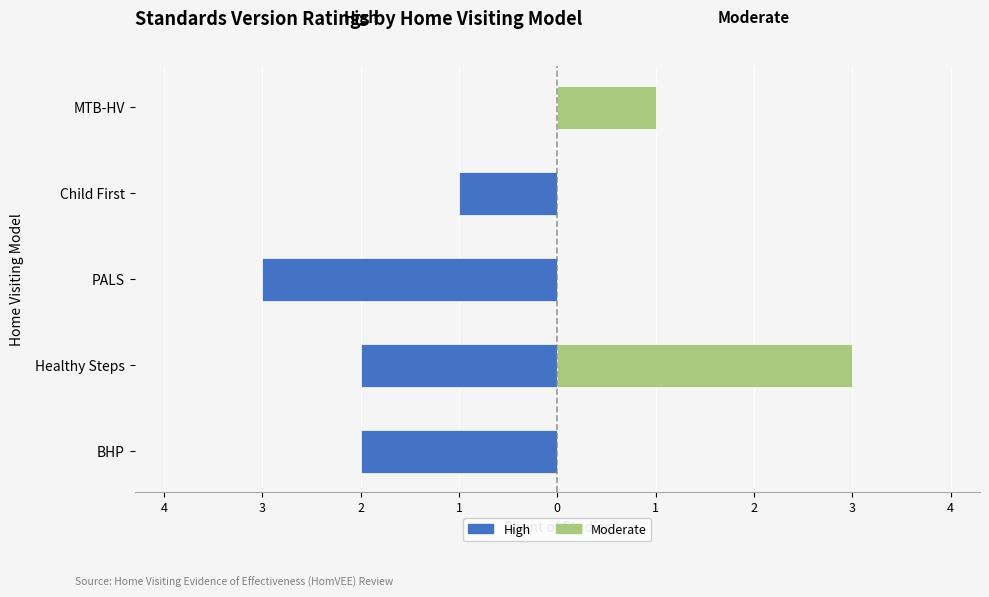

List the series in order of their overall mean, lowest first.

High, Moderate